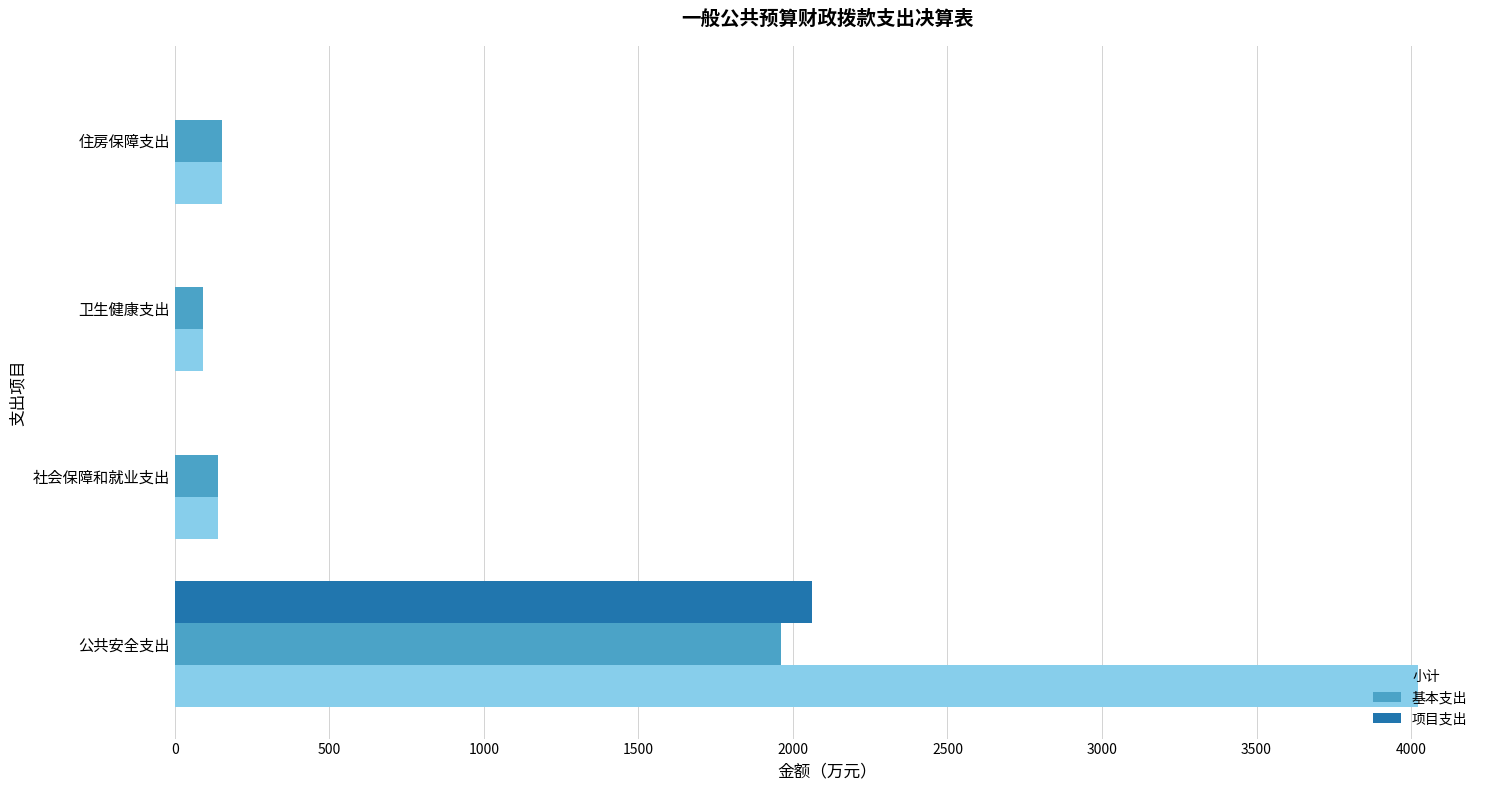

What is the sum of all 项目支出 values?

2060.8